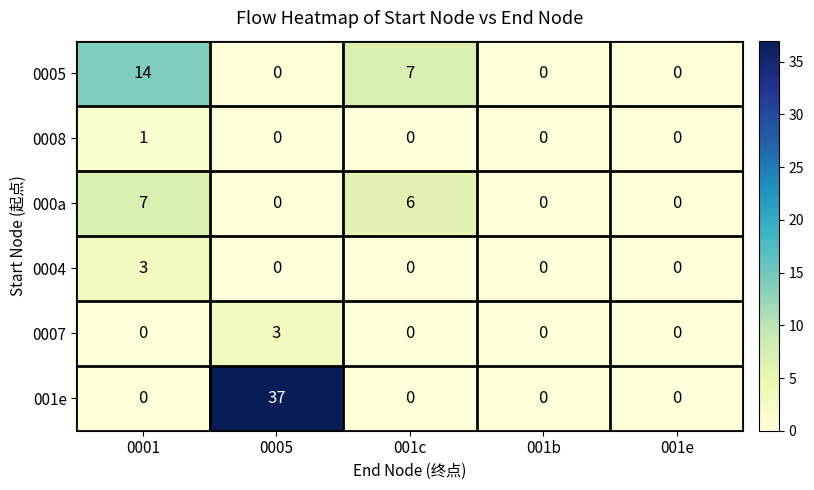

Which series has the largest total across all categories?

001e